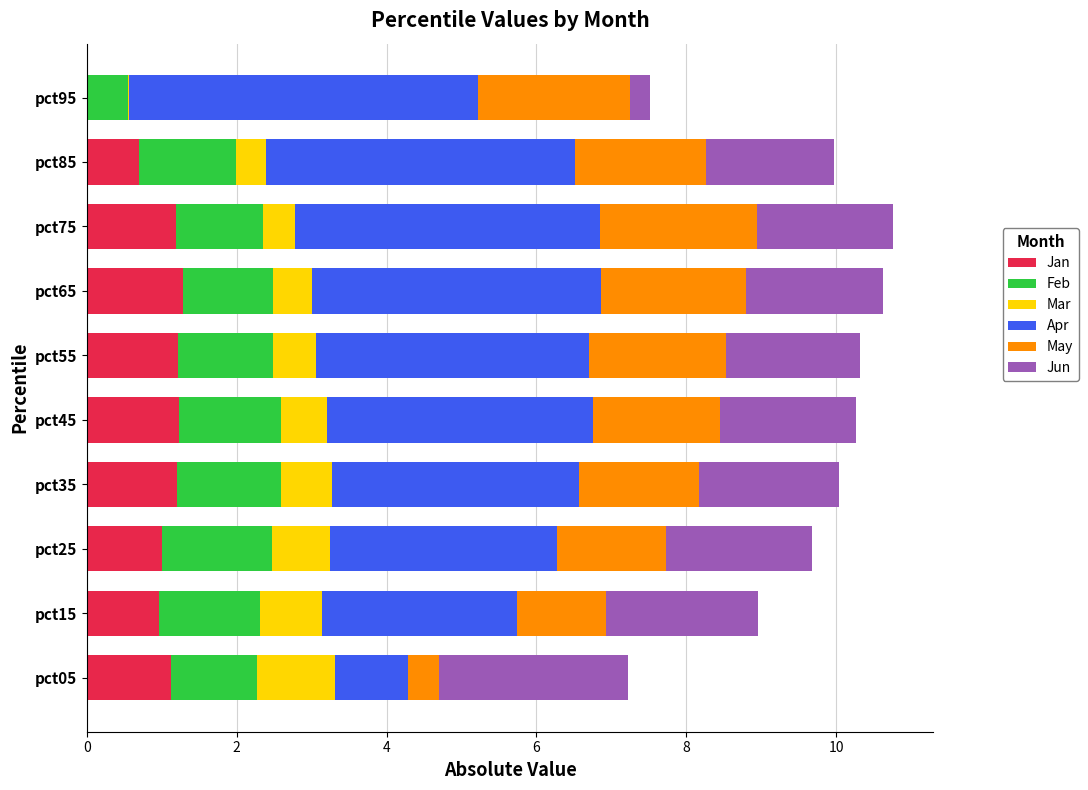

What is the total value across all series at pct85?

10.0